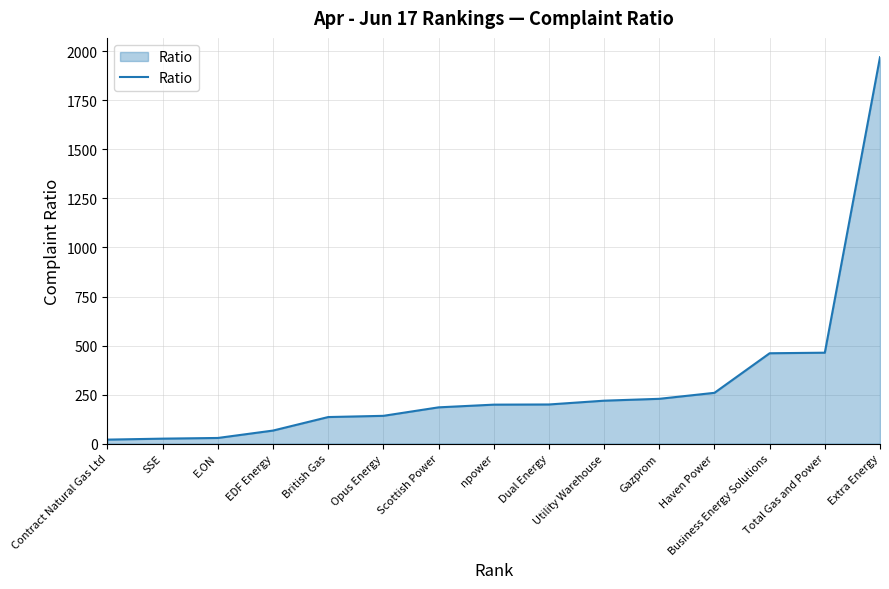

Which has a higher value, Haven Power or Business Energy Solutions?

Business Energy Solutions